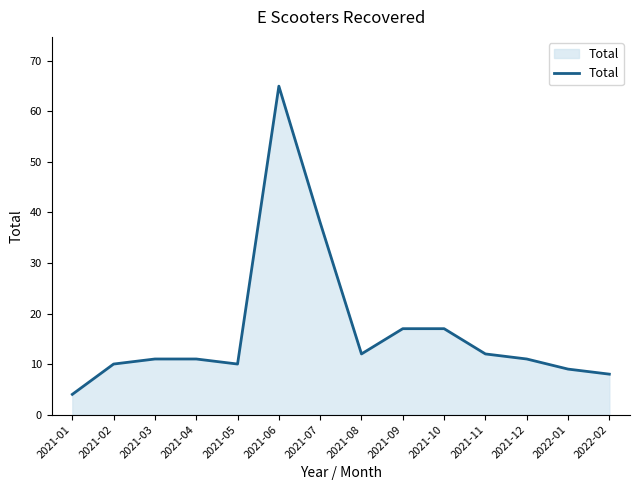

Which has a higher value, 2021-09 or 2021-07?

2021-07